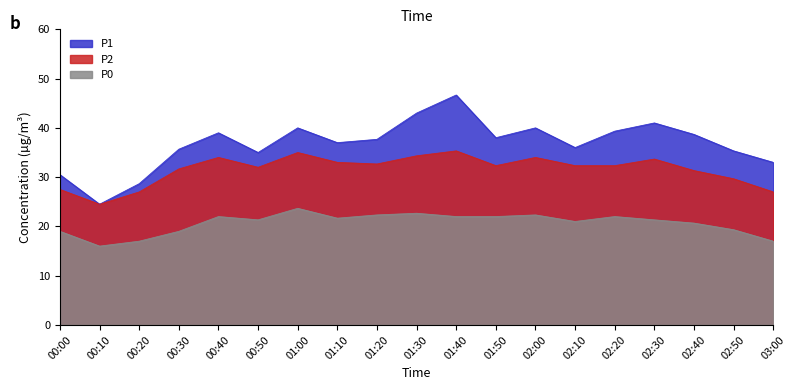

At 01:00, list the series in order from largest to smallest.

P1, P2, P0